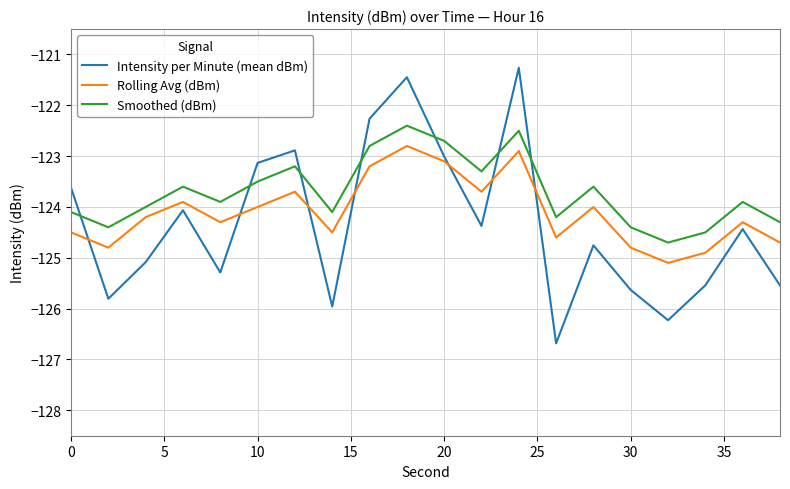

In Rolling Avg (dBm), how many points are lower than both neighbors (excluding endpoints)?

6